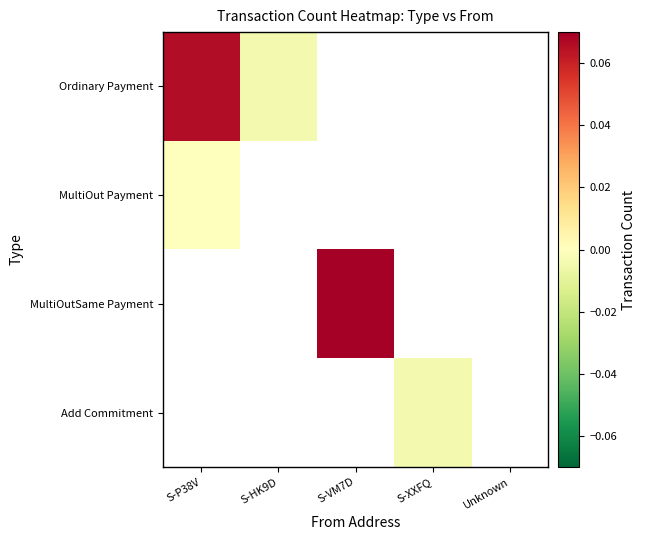

At S-VM7D, list the series in order from largest to smallest.

MultiOutSame Payment, Ordinary Payment, MultiOut Payment, Add Commitment